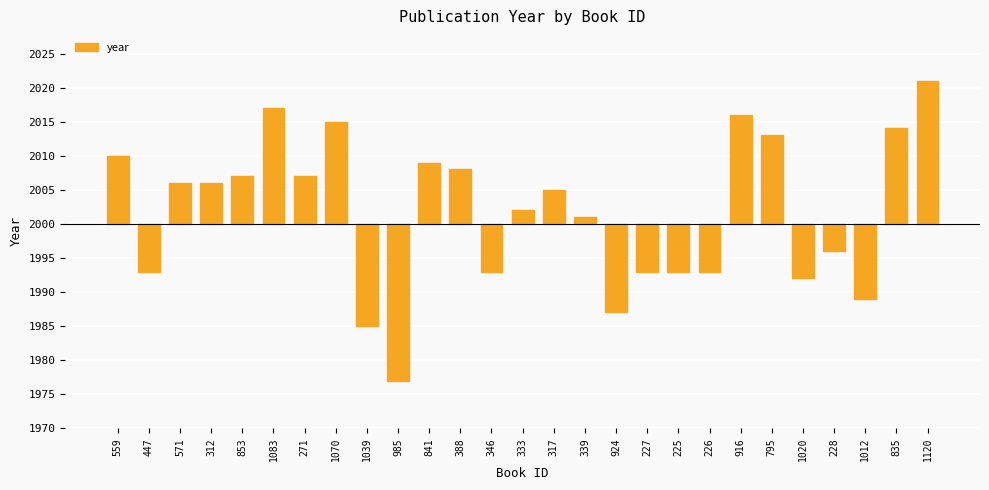

The value at 1039 is -15. True or false?

True